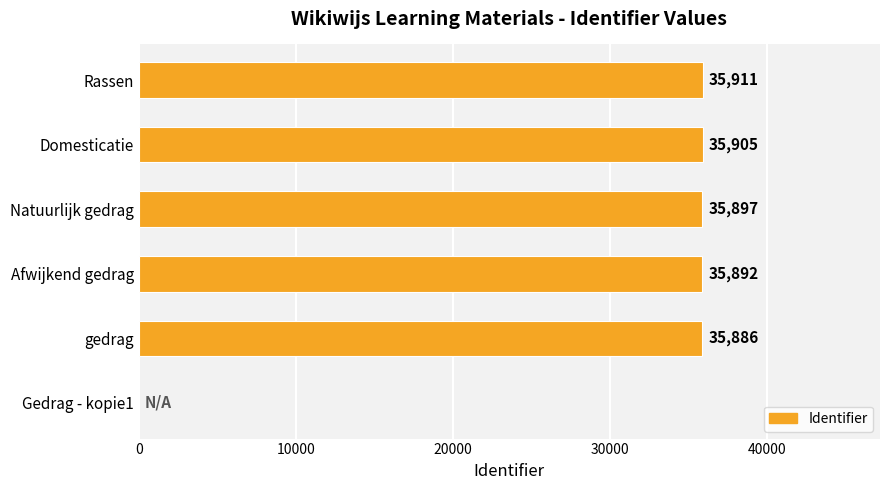

What is the approximate value at Afwijkend gedrag, to the nearest 100?

35900